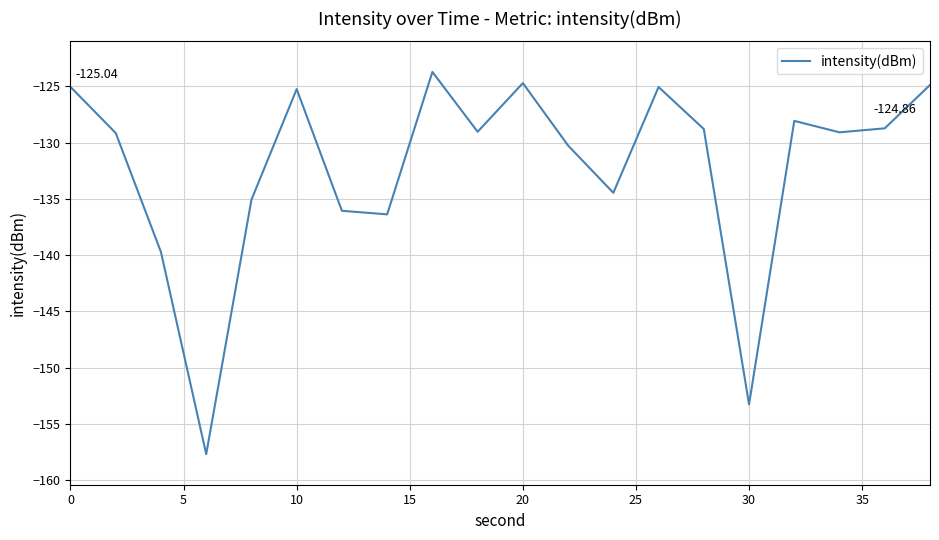

What is the difference between the maximum and second lowest values?

29.6